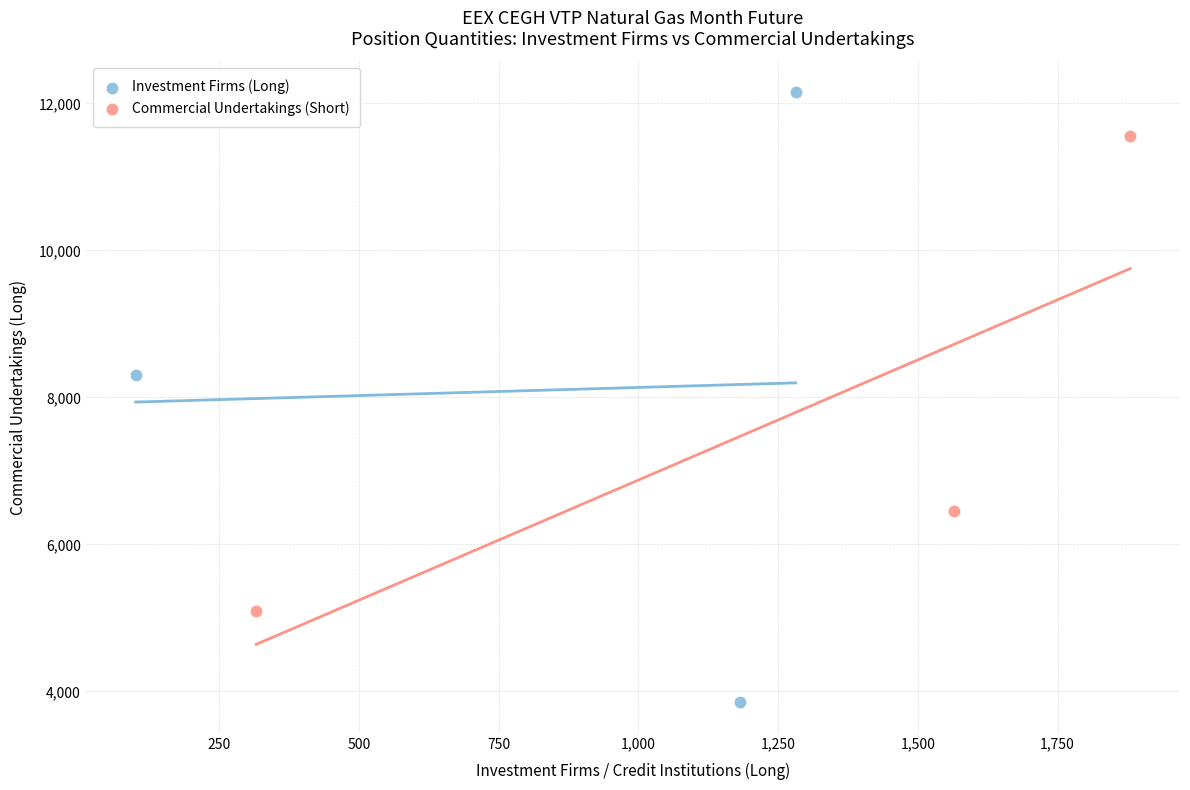

Which series contains the lowest Y value?

Investment Firms (Long)